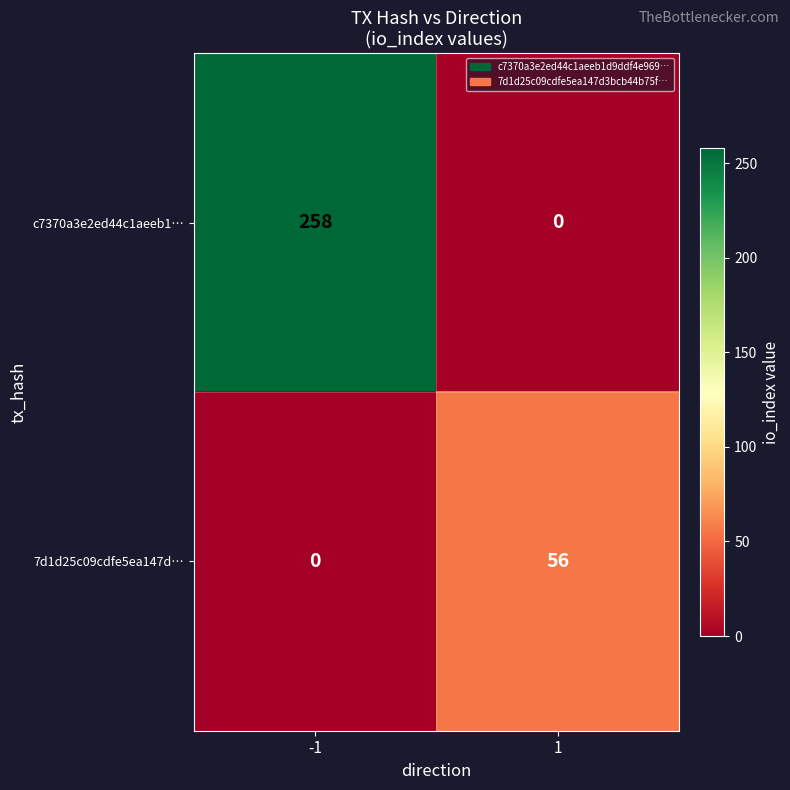

What is the difference between the highest and lowest values at -1?

258